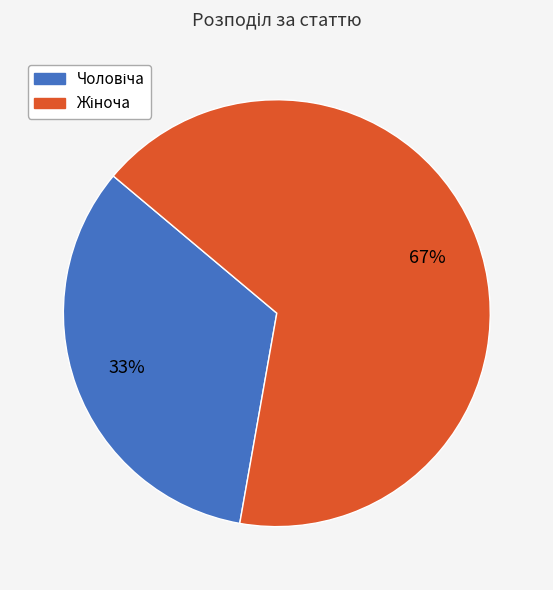

Is there a majority slice in this chart?

Yes